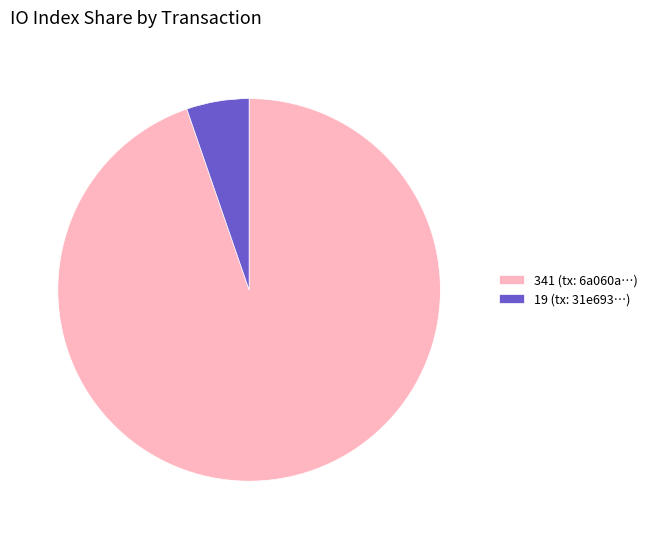

Which slice is the largest?

341 (tx: 6a060a…)